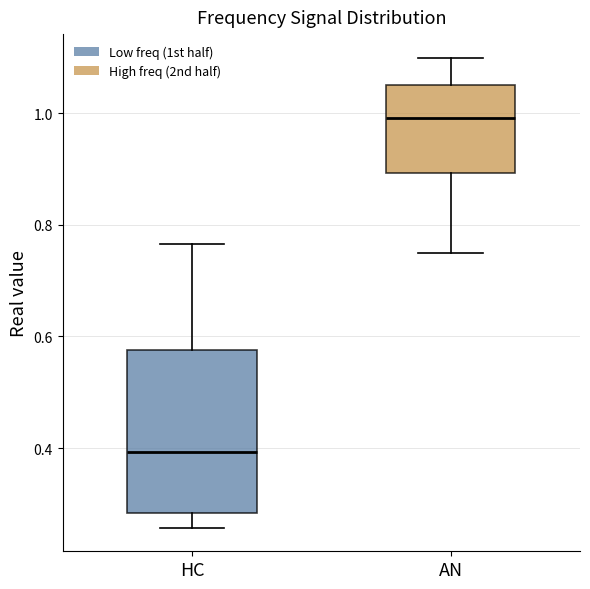

Which box has the highest median line?

AN